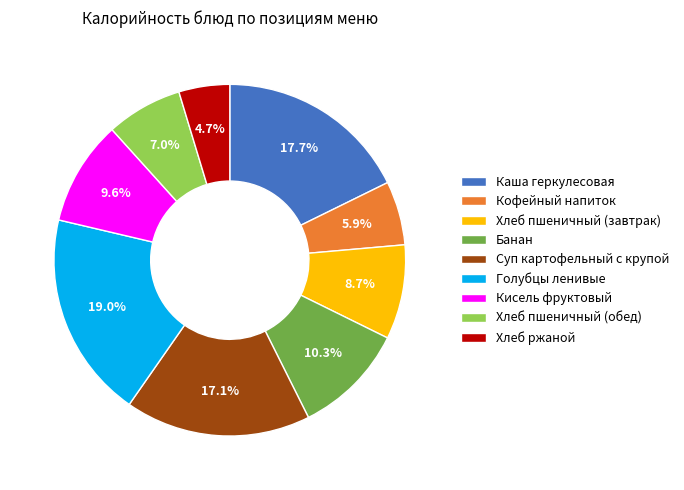

How many segments does this pie chart have?

9